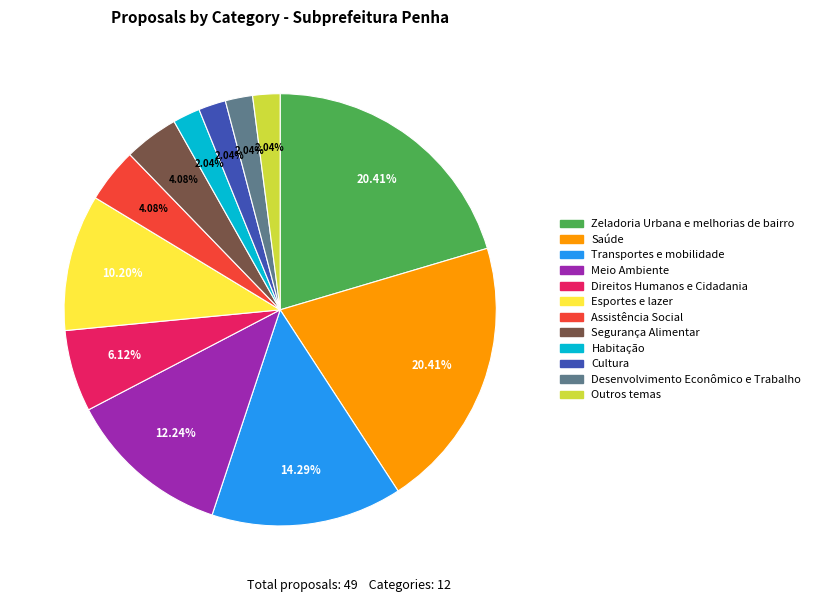

How many slices are in this pie chart?

12